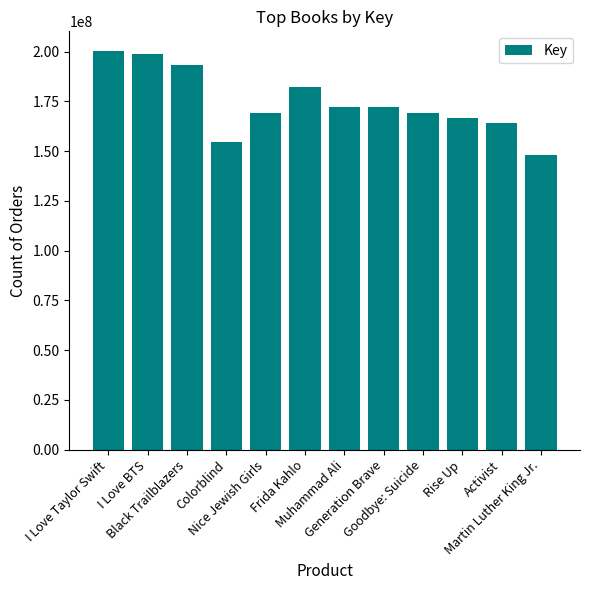

What is the smallest value displayed?

148240533